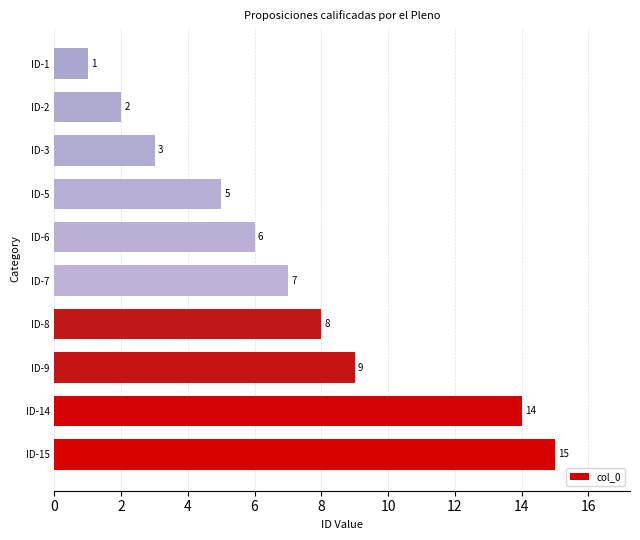

Count the number of categories in the chart.

10